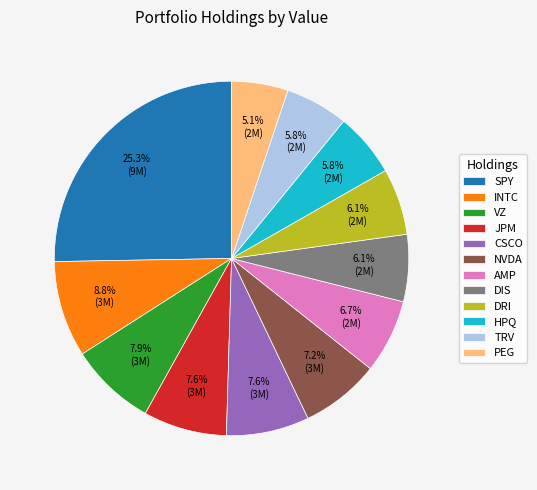

How many slices are in this pie chart?

12